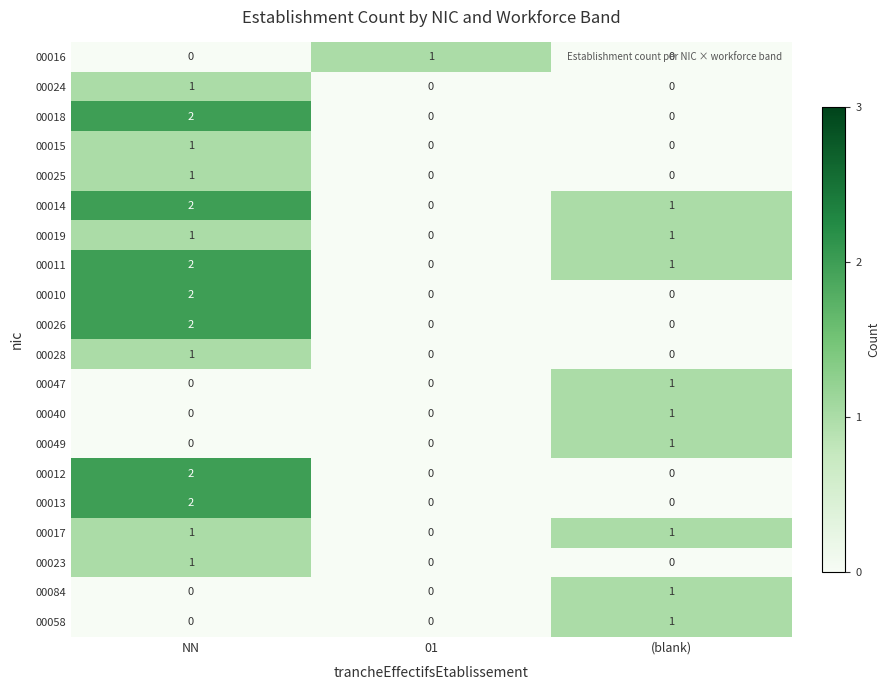

How many 00028 values are between 0 and 1?

3